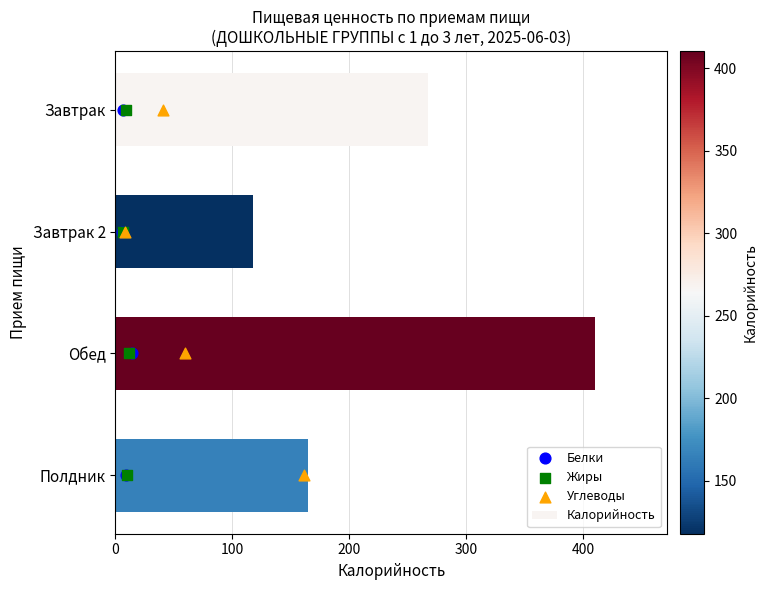

Which series contains the highest Y value?

Калорийность